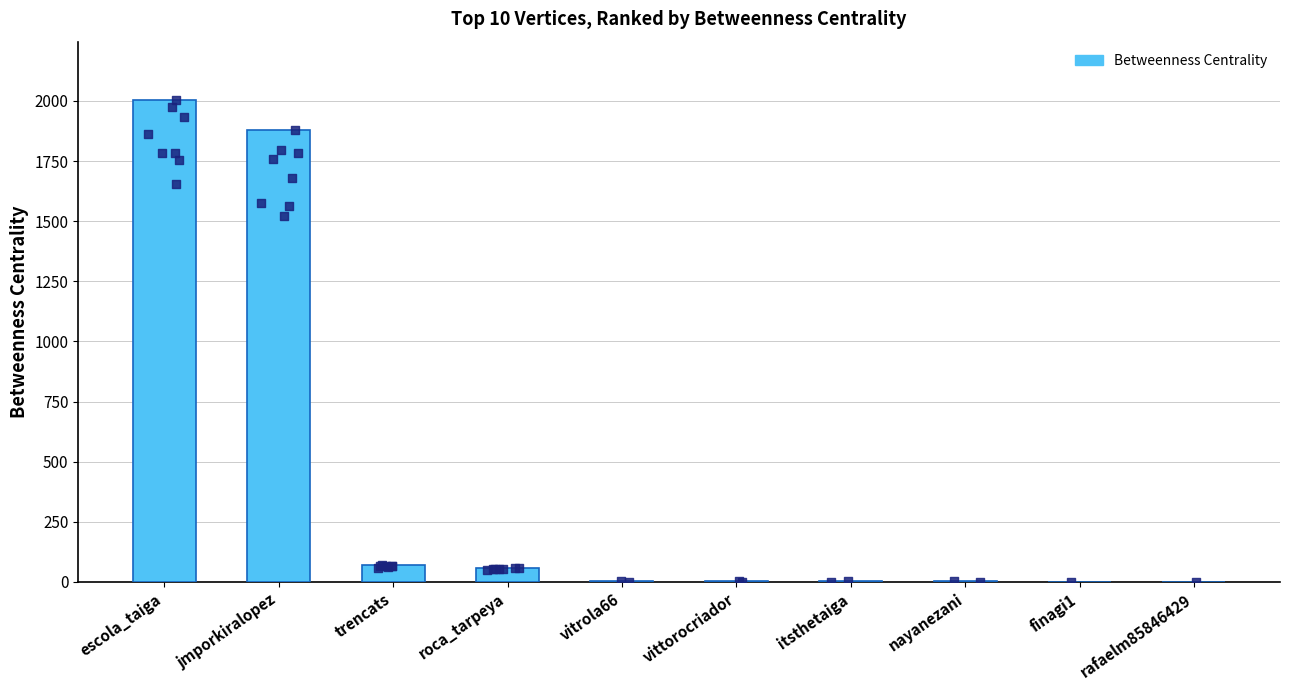

What is the ratio of the value at jmporkiralopez to the value at escola_taiga?

0.9